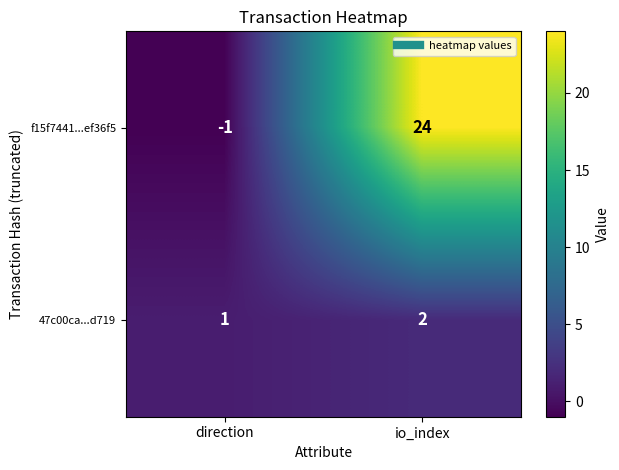

List the series in order of their peak value, lowest first.

47c00ca...d719, f15f7441...ef36f5